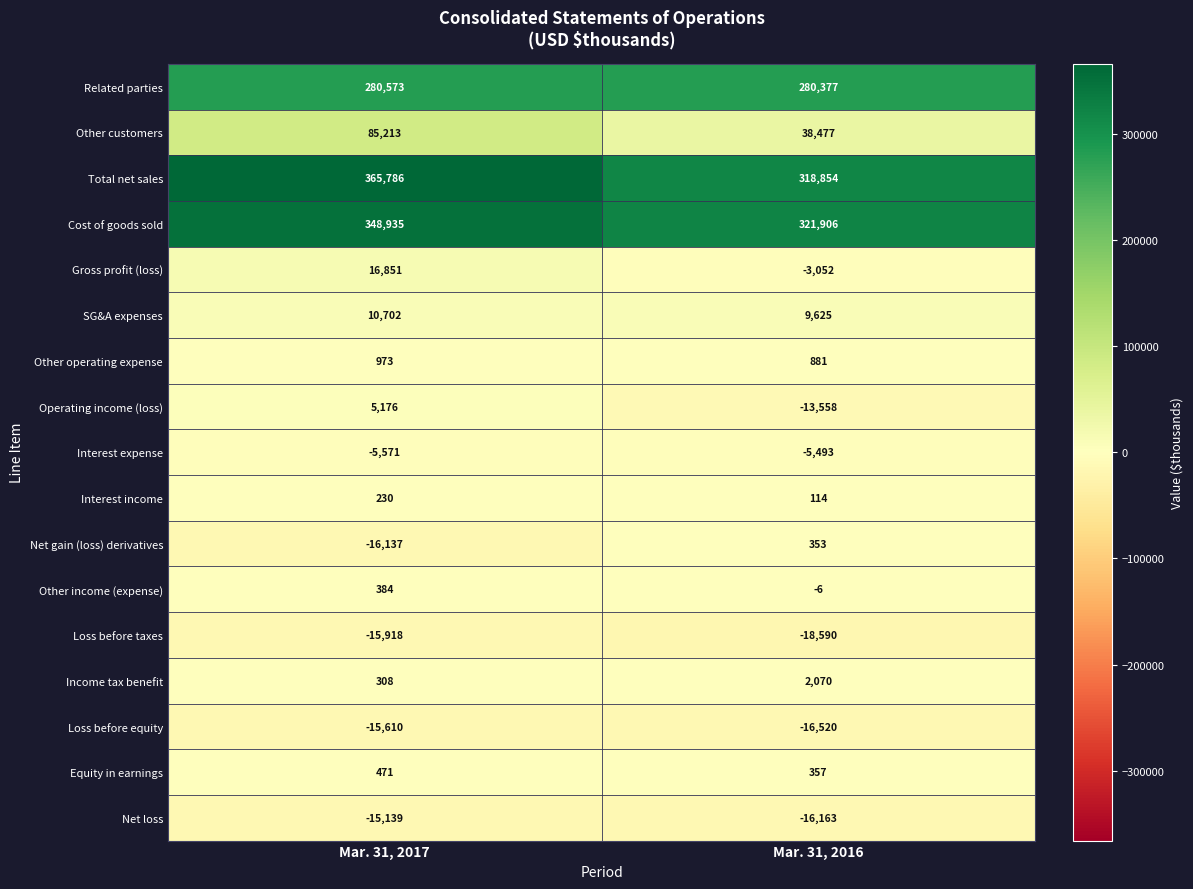

Read the Interest expense value at Mar. 31, 2017, to the nearest 10.

-5570